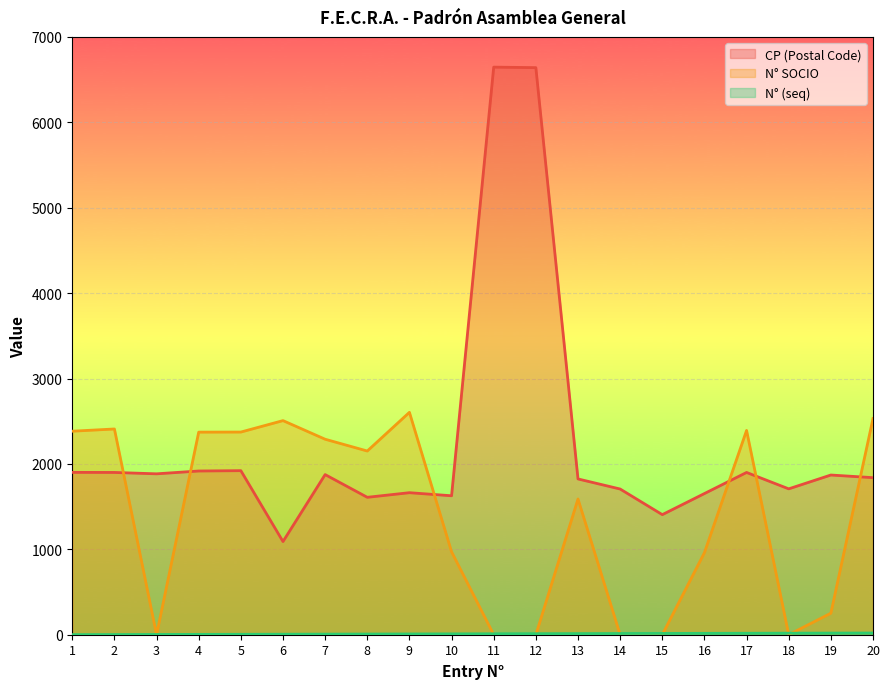

At which label is N° (seq) closest to 10?

10